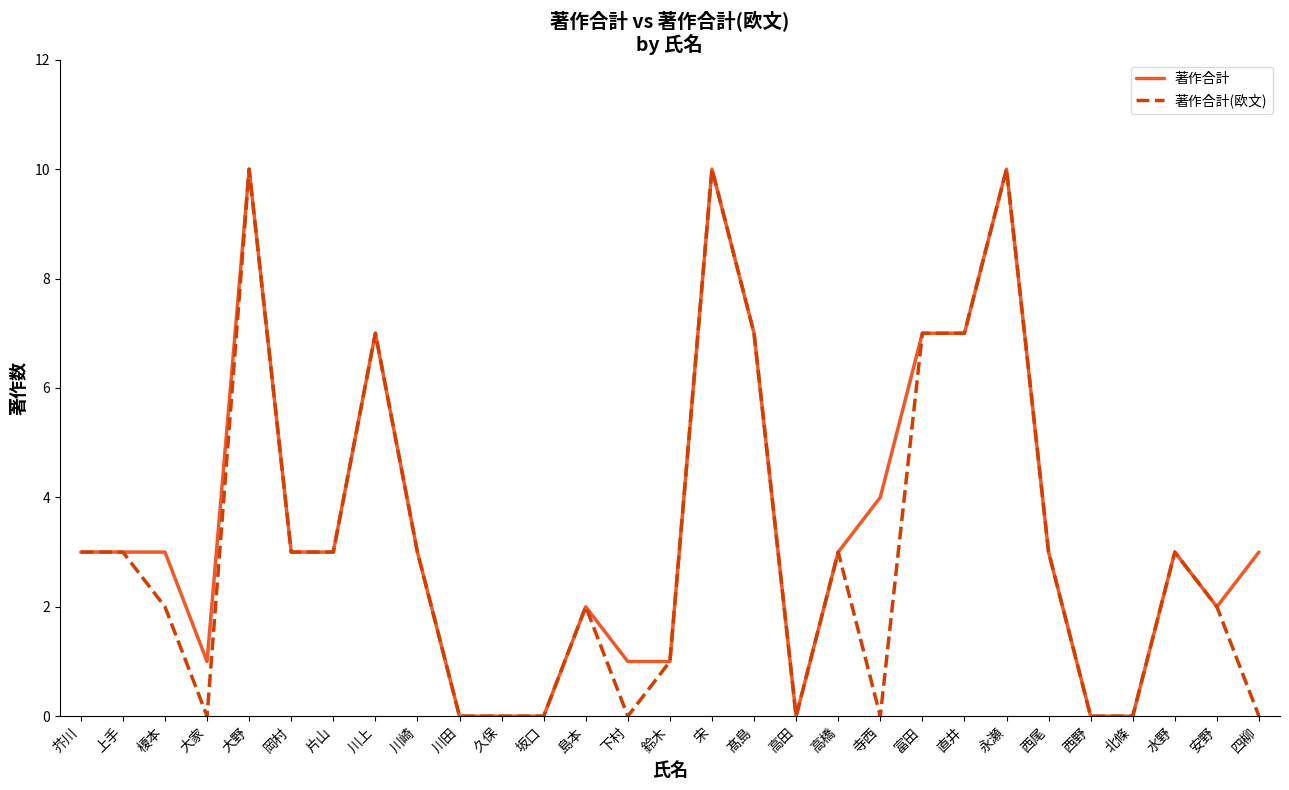

What is the approximate value of 著作合計 at 川崎?

3